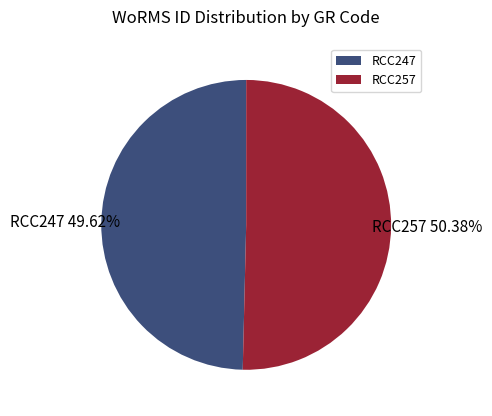

Does RCC257 represent more than half of the total?

Yes